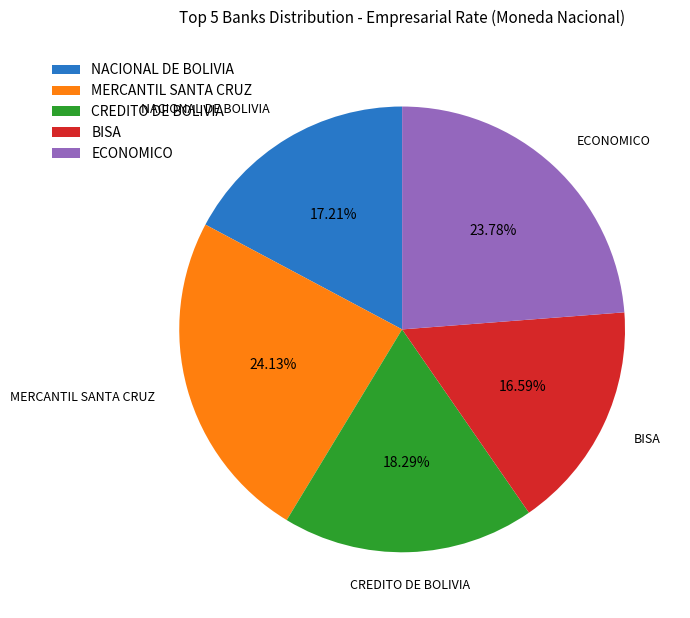

How many slices are in this pie chart?

5